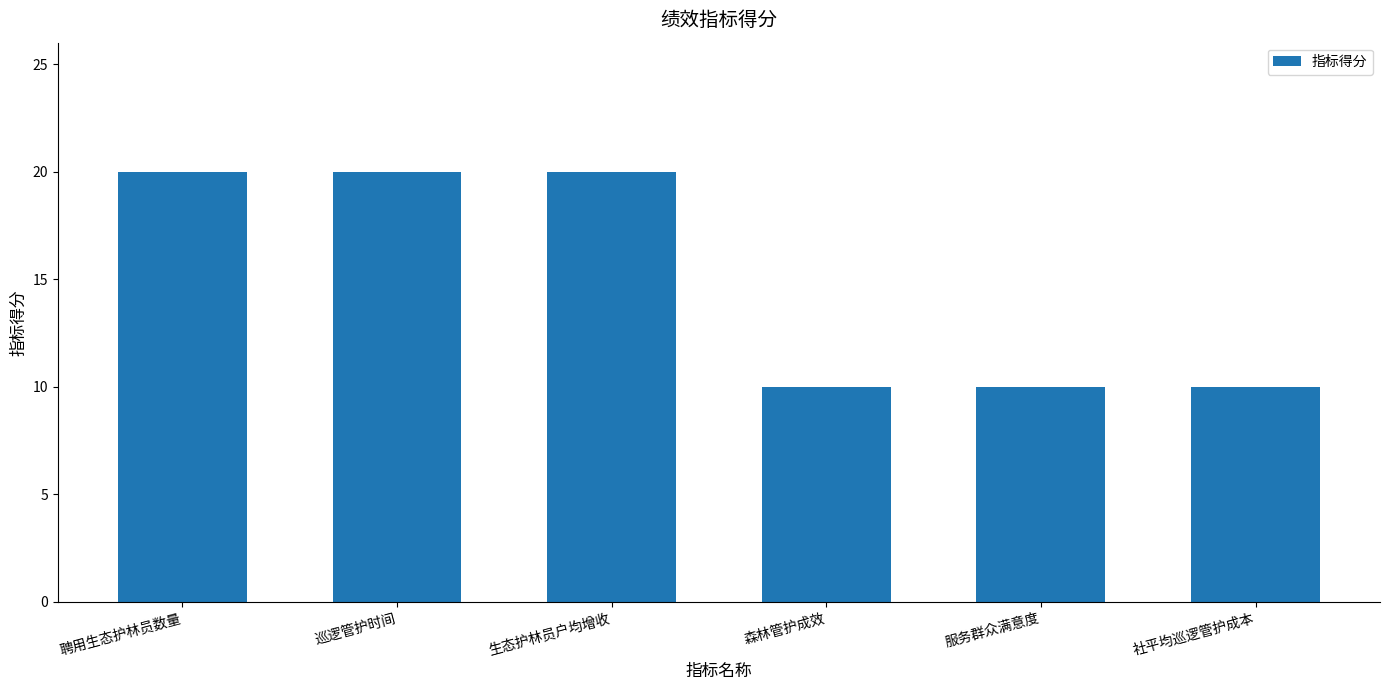

Approximately how many times larger is the value at 生态护林员户均增收 compared to 聘用生态护林员数量?

1.0